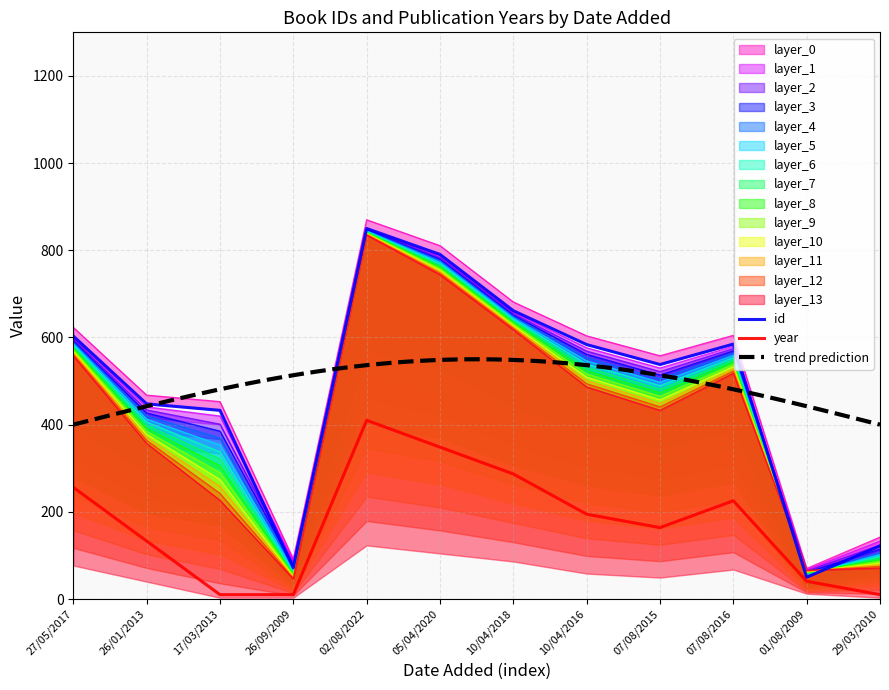

True or false: id has a value of 623.1 at 27/05/2017.

True